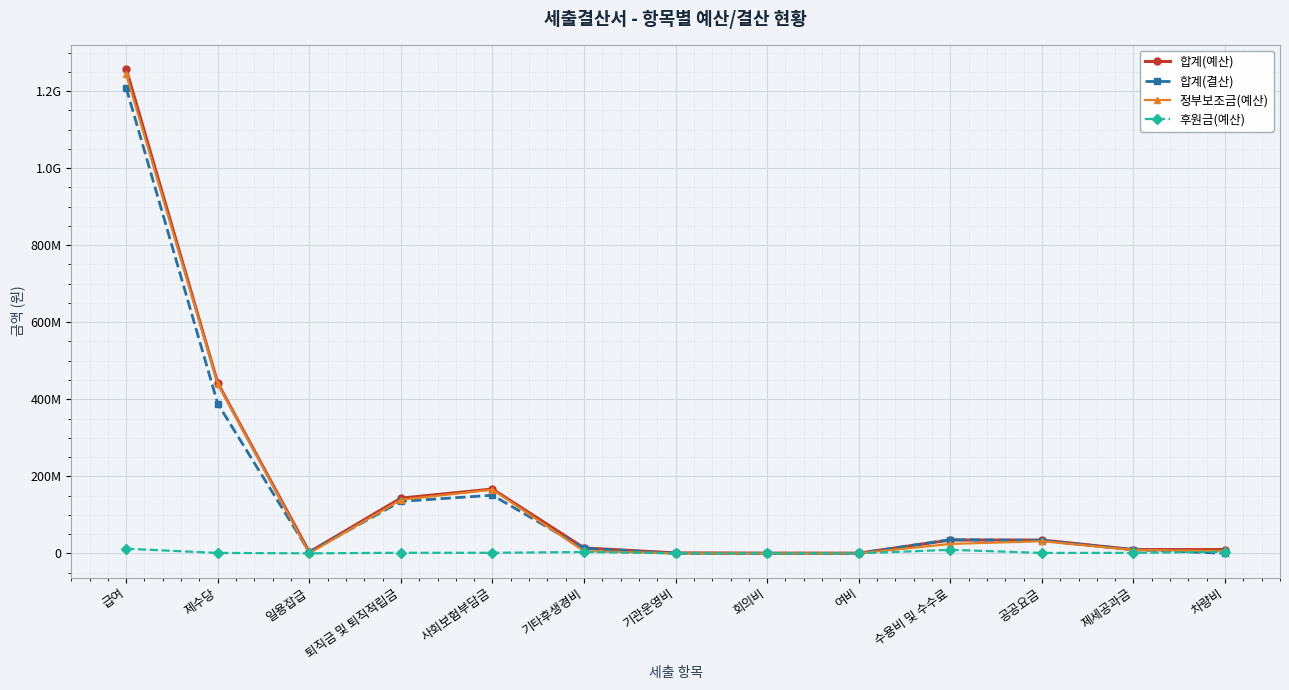

Does the chart have visible grid lines?

Yes